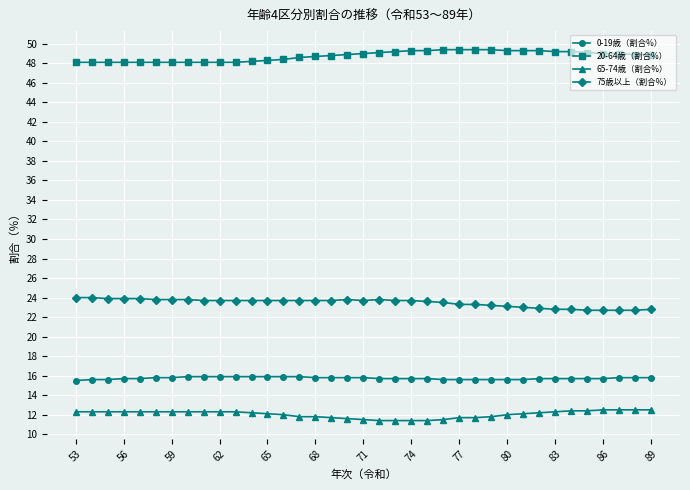

Rank the series by their maximum value, from lowest to highest.

65-74歳（割合%）, 0-19歳（割合%）, 75歳以上（割合%）, 20-64歳（割合%）